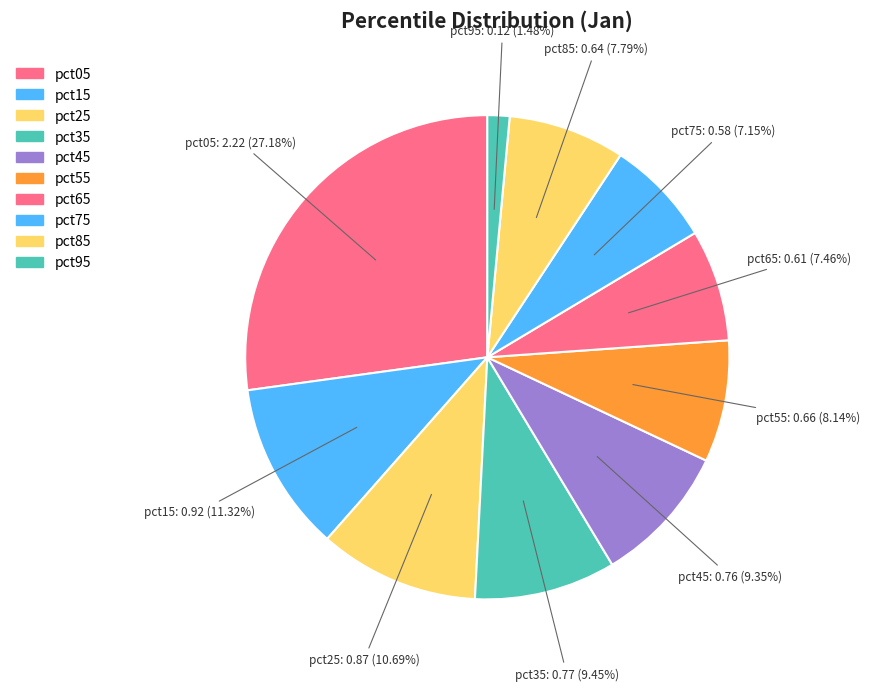

How many segments does this pie chart have?

10